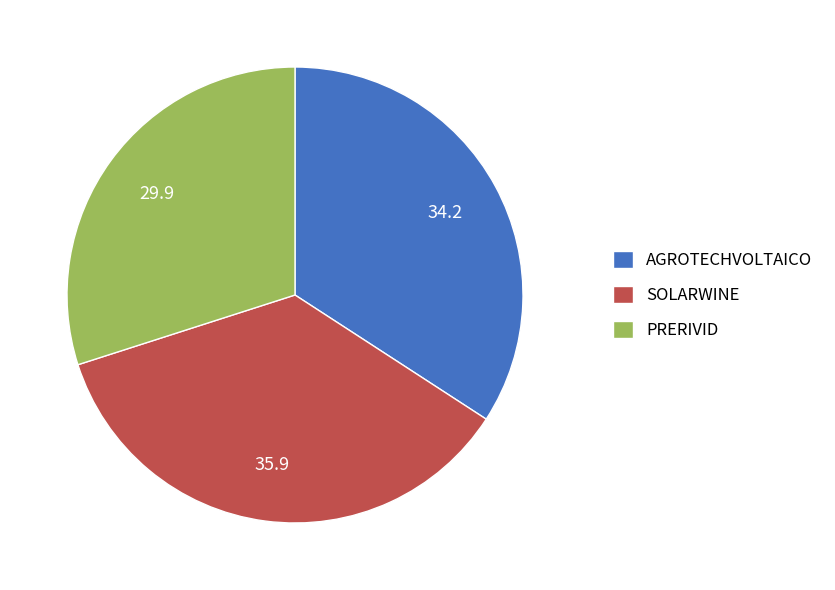

Rank the categories by value from highest to lowest.

SOLARWINE, AGROTECHVOLTAICO, PRERIVID